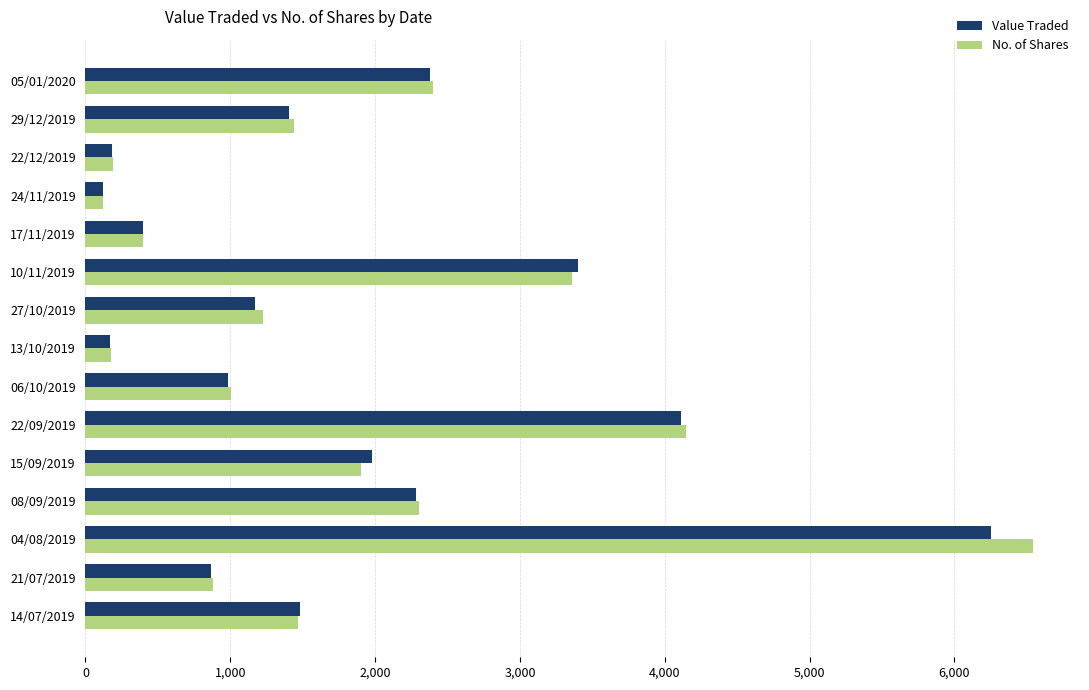

Which category has the highest value across all series?

04/08/2019